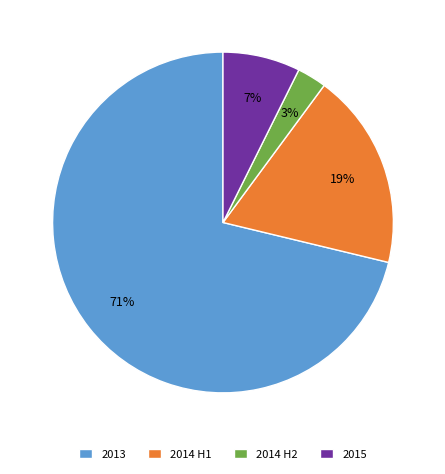

What is the largest slice in the pie chart?

2013